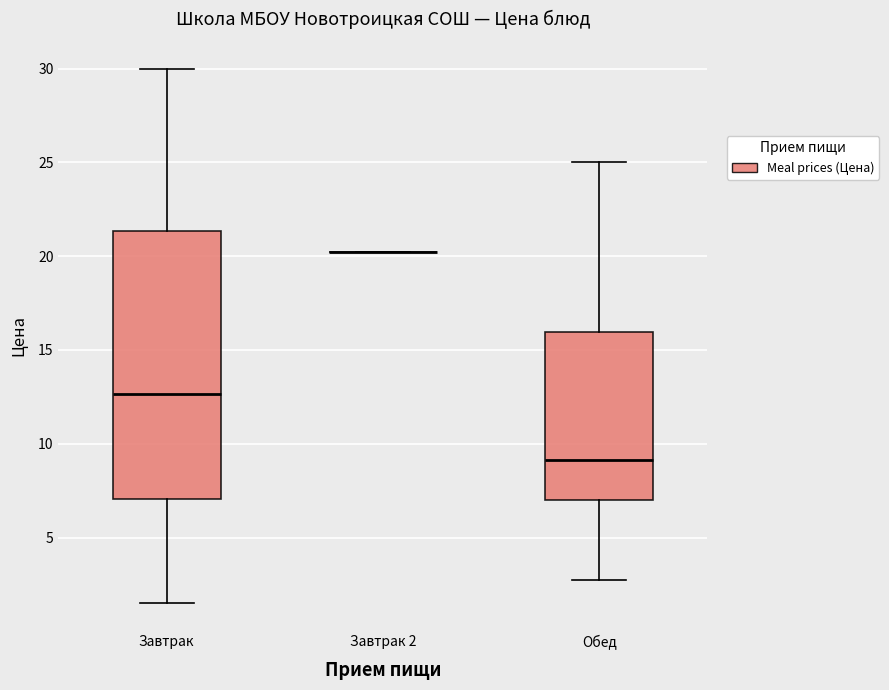

Reading left to right, transcribe this box plot: for each box, give where its median line is, the range the box spans, and where its two whiskers end, as read against the y-axis. The values are not printed on the chart, so give them approximately, as read against the axis.

Завтрак: median 12.5, box 7.0 to 21.5, whiskers 1.5 to 30.0
Завтрак 2: box collapsed to a line at 20.5, whiskers 20.5 to 20.5
Обед: median 9.0, box 7.0 to 16.0, whiskers 3.0 to 25.0